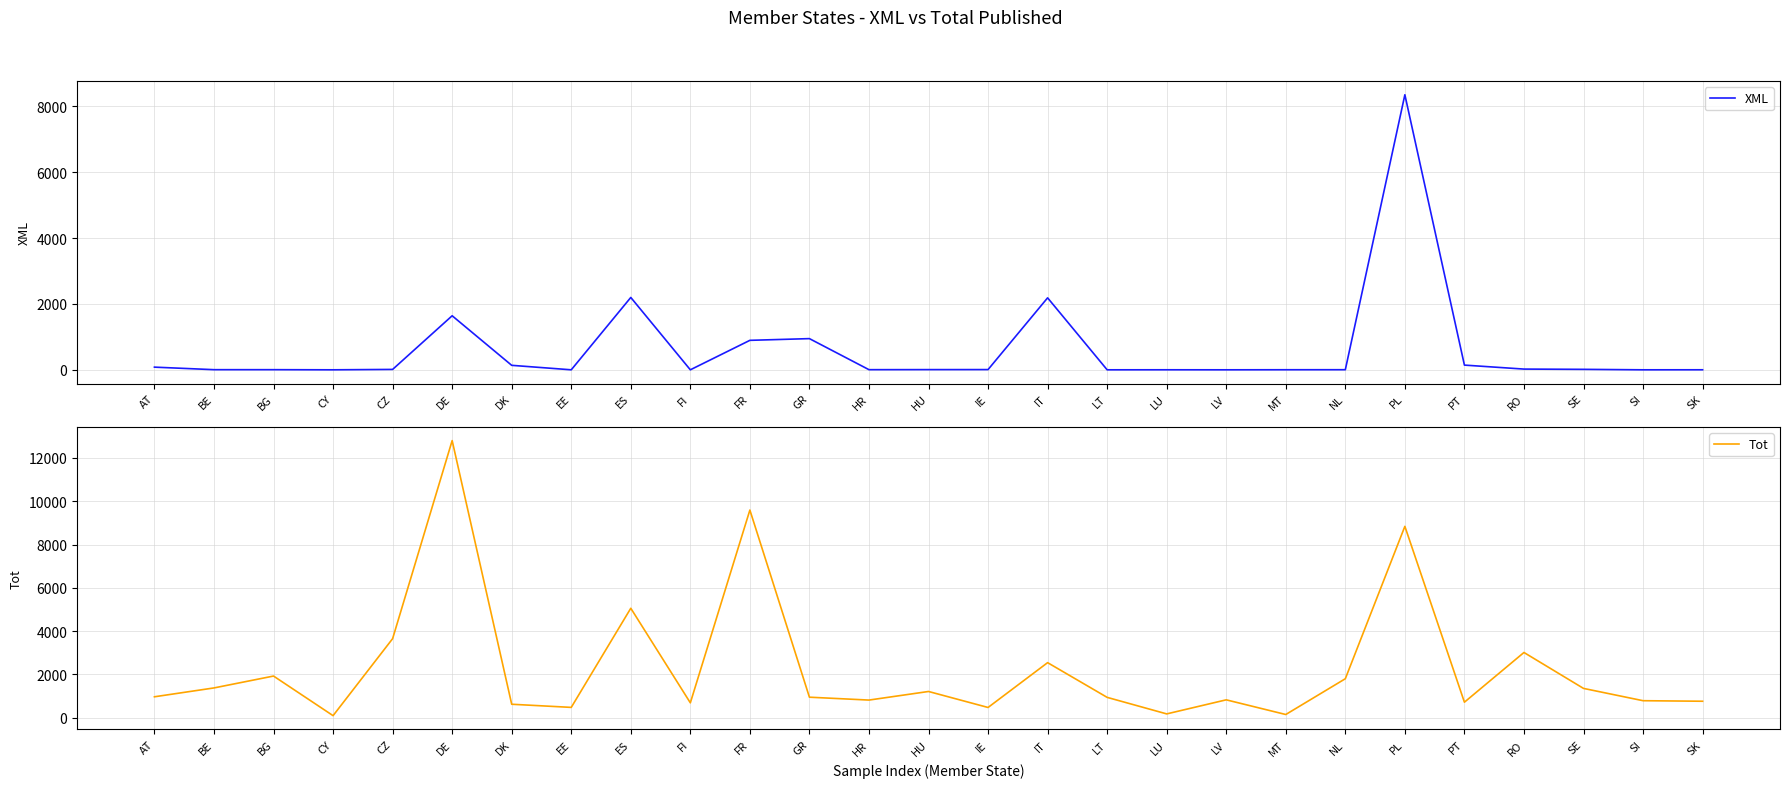

List the series in order of their overall mean, highest first.

Tot, XML